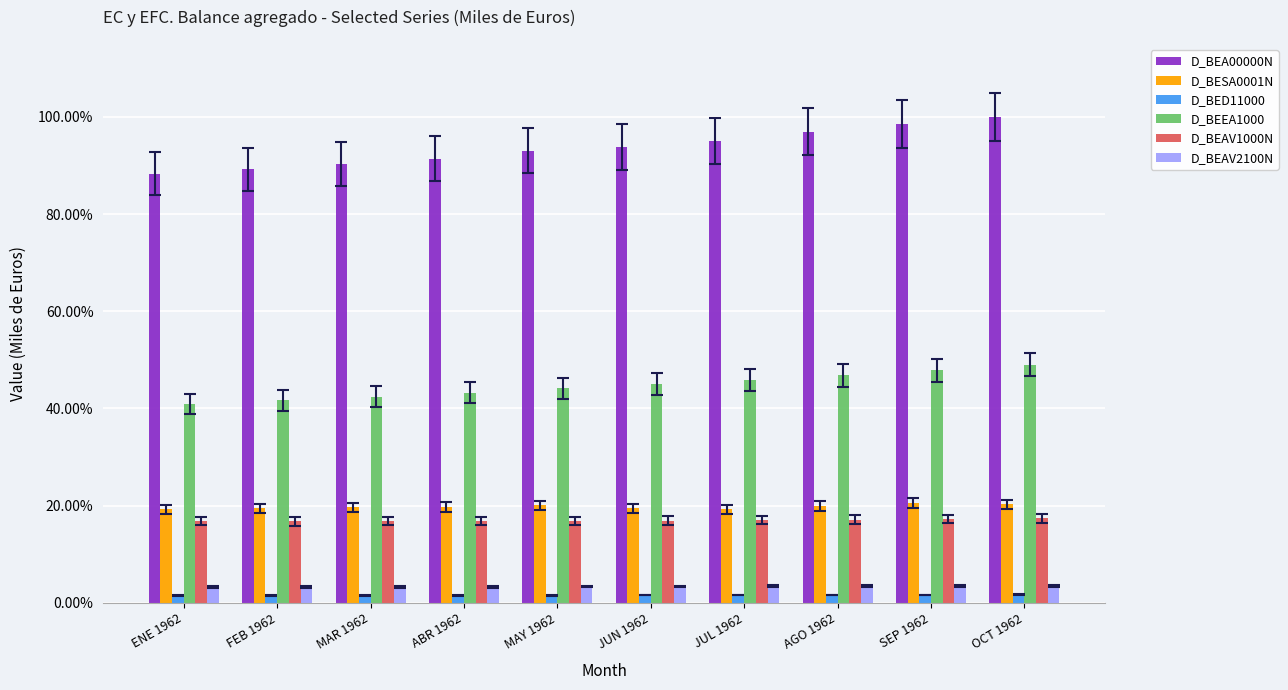

Are the bars grouped side by side (vs. stacked)?

Yes